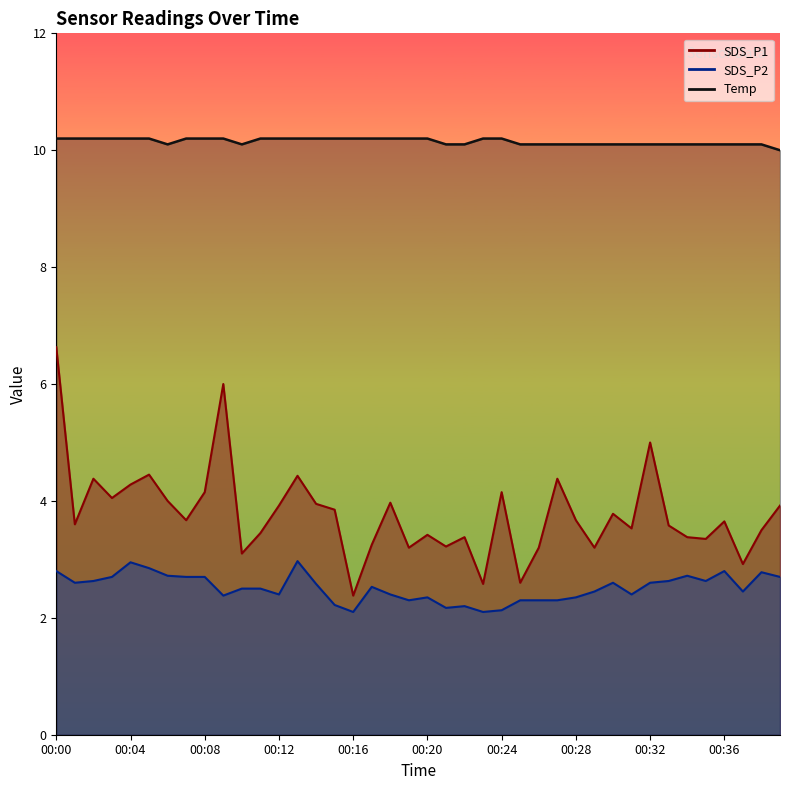

What is the maximum value for Temp?

10.2